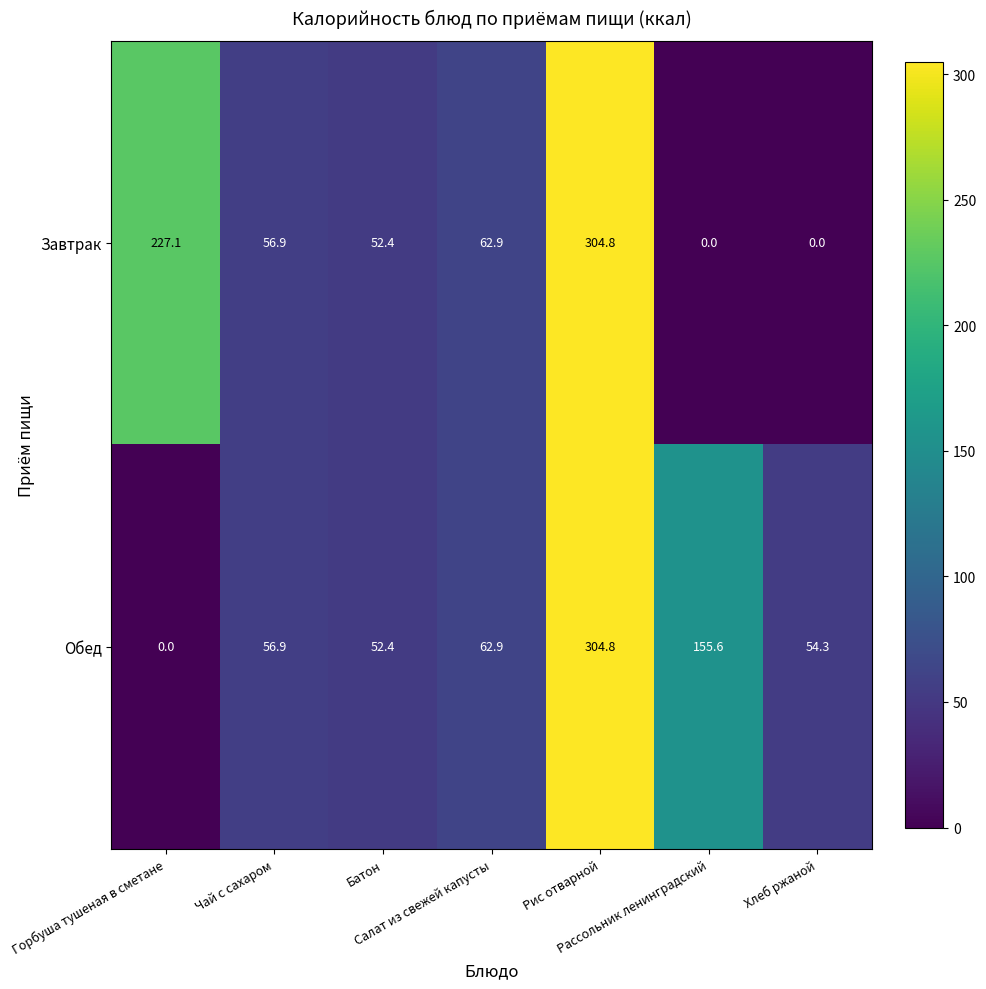

What is the difference between the second highest and second lowest values in the Завтрак series?

227.1